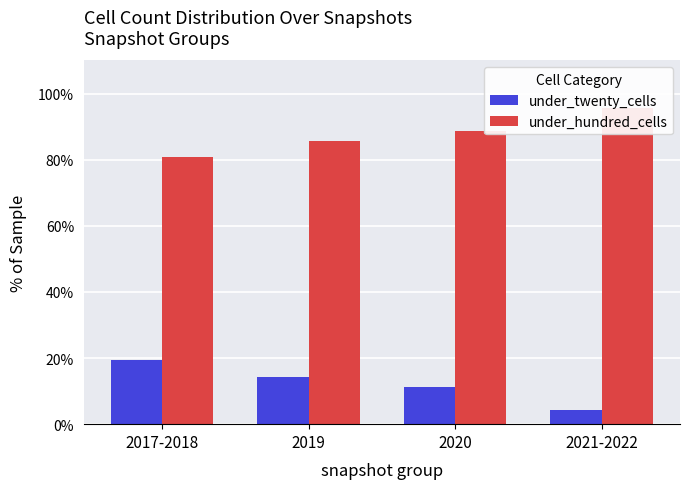

Count the number of data series in this chart.

2